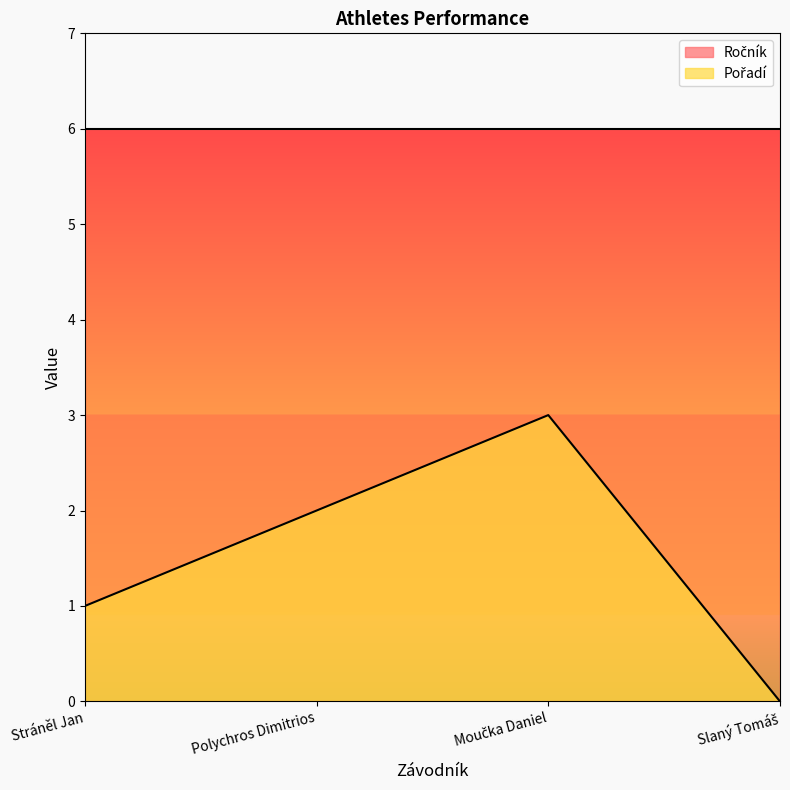

How many values are above zero?

3